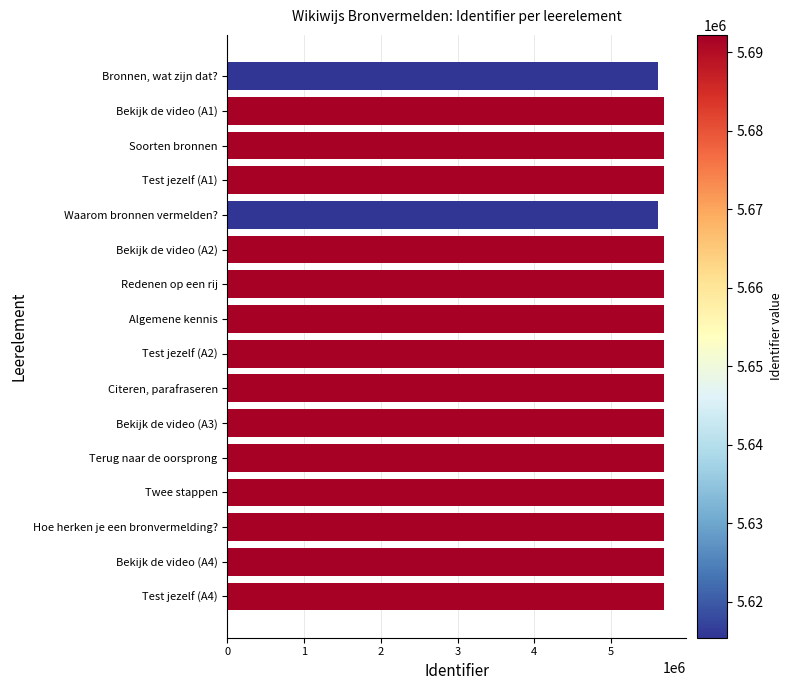

What is the sum of all values?

90916502